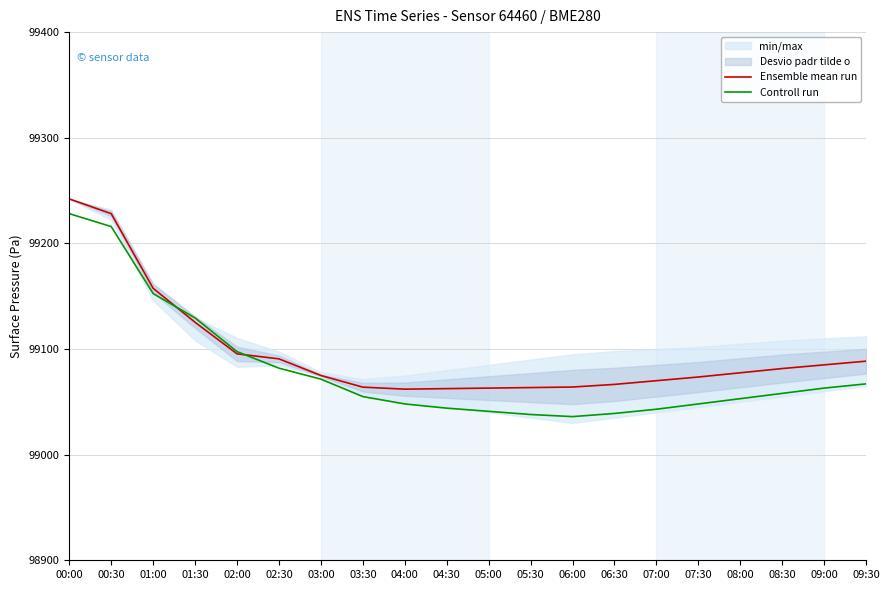

The Controll run series shows 167693.2 at 00:00. True or false?

False